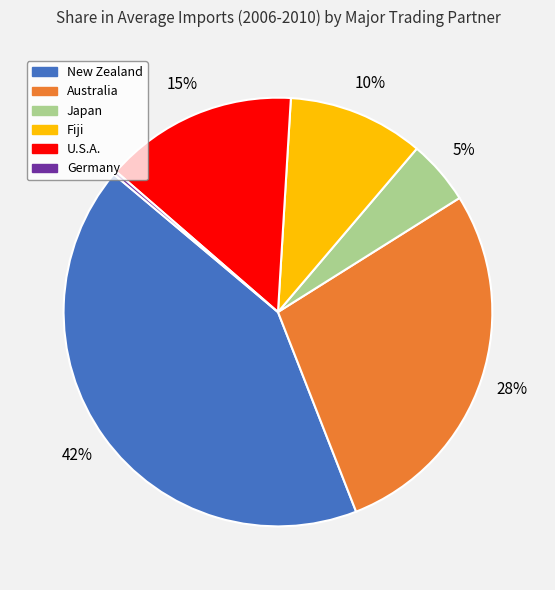

Which slice is the largest?

New Zealand